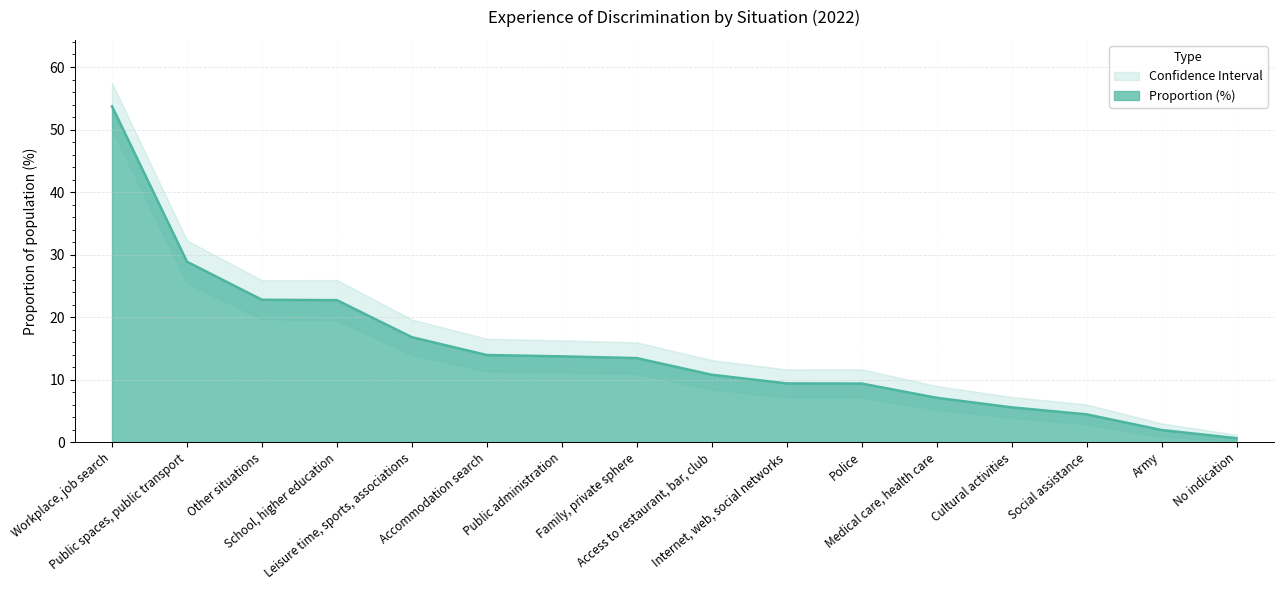

What is the label of the 8th point from the left?

Family, private sphere